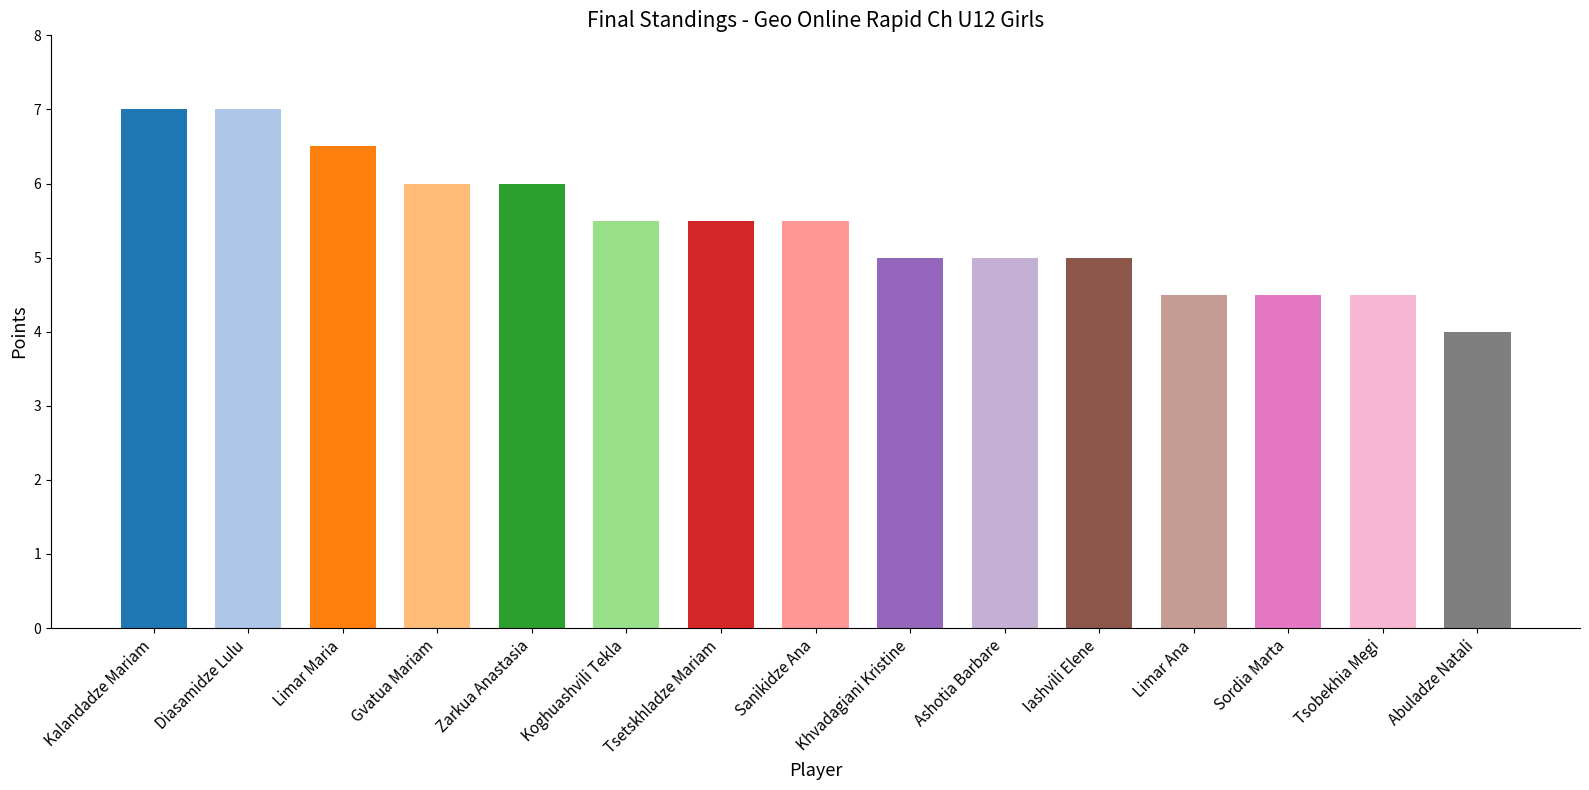

Reading left to right, list all the values displayed in this chart.

Kalandadze Mariam=7.0	Diasamidze Lulu=7.0	Limar Maria=6.5	Gvatua Mariam=6.0	Zarkua Anastasia=6.0	Koghuashvili Tekla=5.5	Tsetskhladze Mariam=5.5	Sanikidze Ana=5.5	Khvadagiani Kristine=5.0	Ashotia Barbare=5.0	Iashvili Elene=5.0	Limar Ana=4.5	Sordia Marta=4.5	Tsobekhia Megi=4.5	Abuladze Natali=4.0